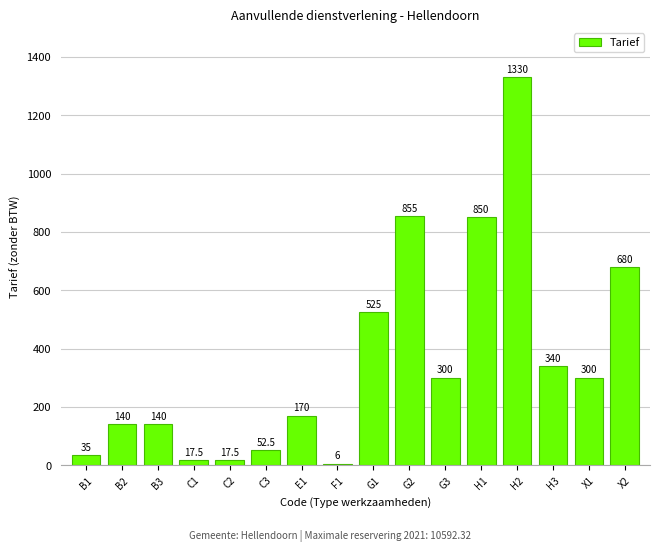

What is the greatest value displayed?

1330.0